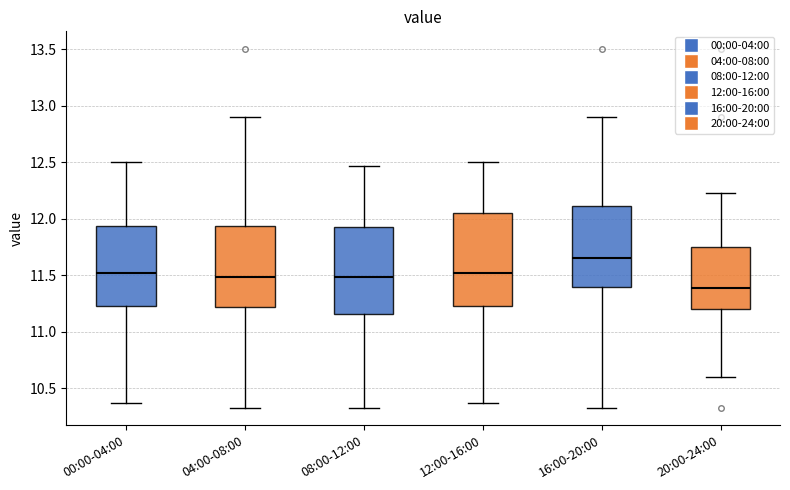

Reading left to right, transcribe this box plot: for each box, give where its median line is, the range the box spans, and where its two whiskers end, as read against the y-axis. The values are not printed on the chart, so give them approximately, as read against the axis.

00:00-04:00: median 11.50, box 11.25 to 11.95, whiskers 10.35 to 12.50
04:00-08:00: median 11.50, box 11.20 to 11.95, whiskers 10.35 to 12.90
08:00-12:00: median 11.50, box 11.15 to 11.95, whiskers 10.35 to 12.45
12:00-16:00: median 11.50, box 11.25 to 12.05, whiskers 10.35 to 12.50
16:00-20:00: median 11.65, box 11.40 to 12.10, whiskers 10.35 to 12.90
20:00-24:00: median 11.40, box 11.20 to 11.75, whiskers 10.60 to 12.25